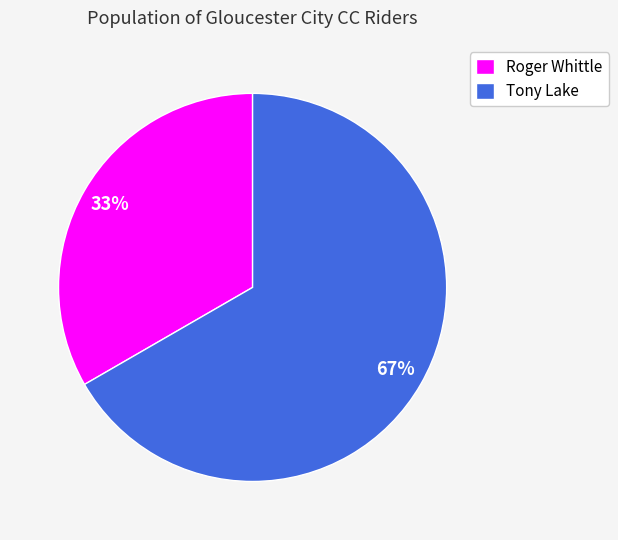

To the nearest percent, what portion does Roger Whittle represent?

33%